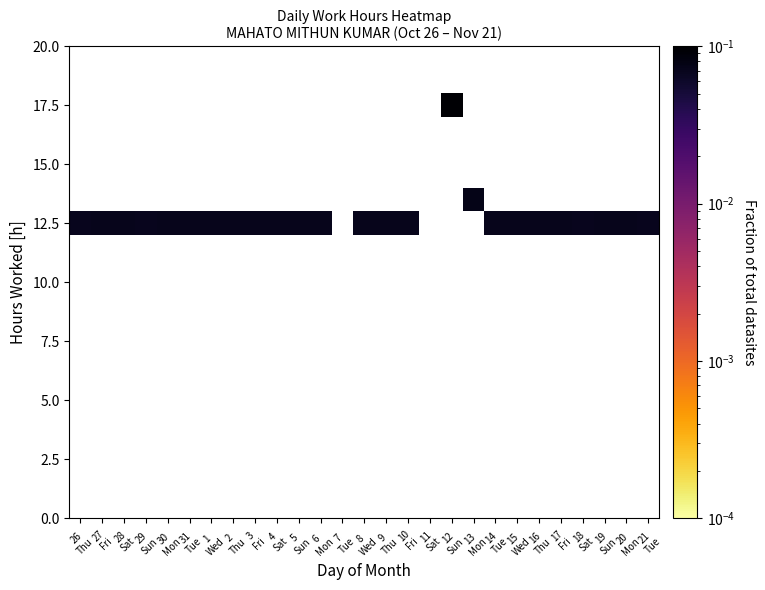

At which category does the chart reach its minimum across all series?

29
Sun